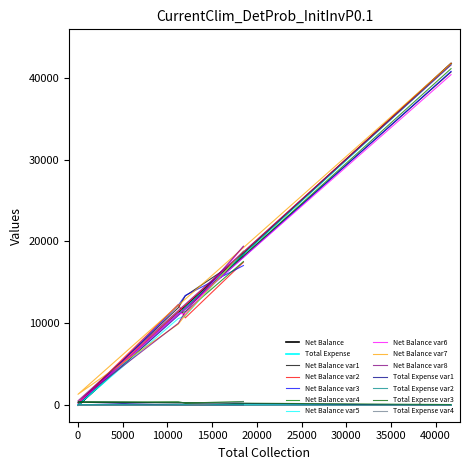

How many data points are less than 12000?

2